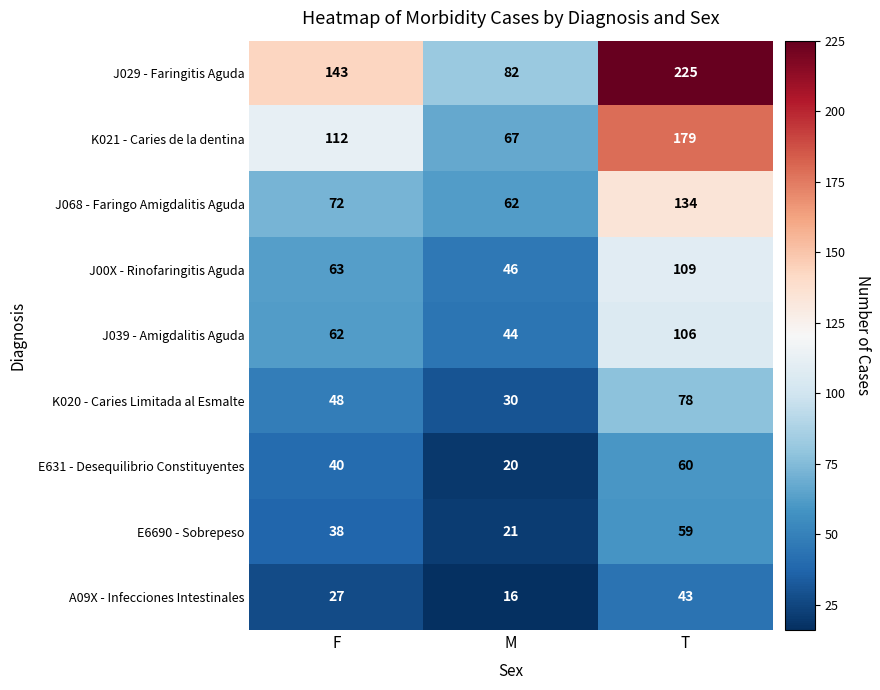

At how many categories does at least one series exceed 34?

3